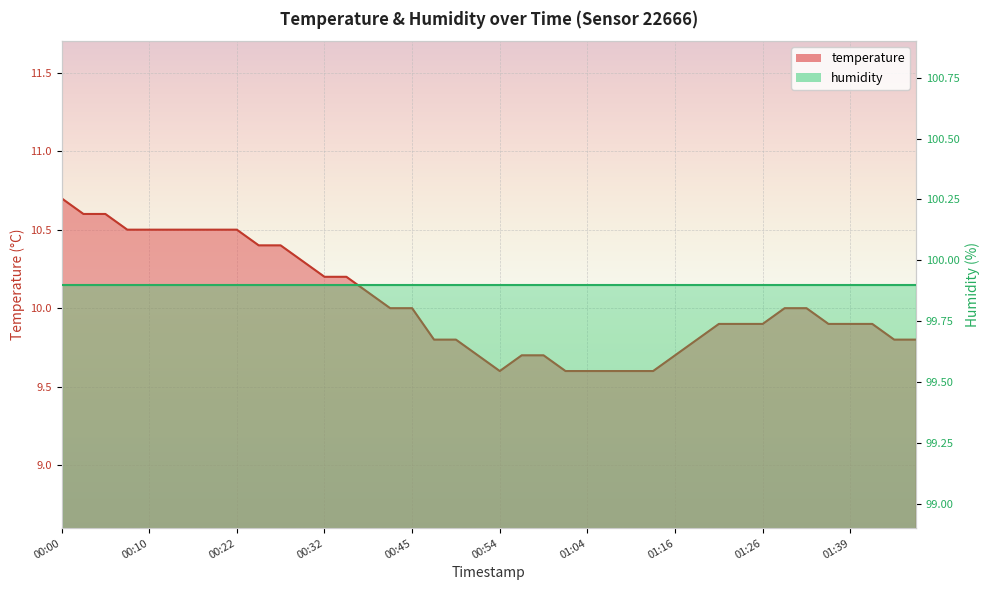

List the labels in order of value, largest first.

00:00, 00:03, 00:05, 00:08, 00:10, 00:12, 00:18, 00:20, 00:22, 00:25, 00:27, 00:30, 00:32, 00:35, 00:37, 00:40, 00:45, 01:29, 01:31, 01:21, 01:24, 01:26, 01:33, 01:39, 01:41, 00:47, 00:49, 01:19, 01:44, 01:46, 00:52, 00:57, 00:59, 01:16, 00:54, 01:02, 01:04, 01:06, 01:12, 01:14